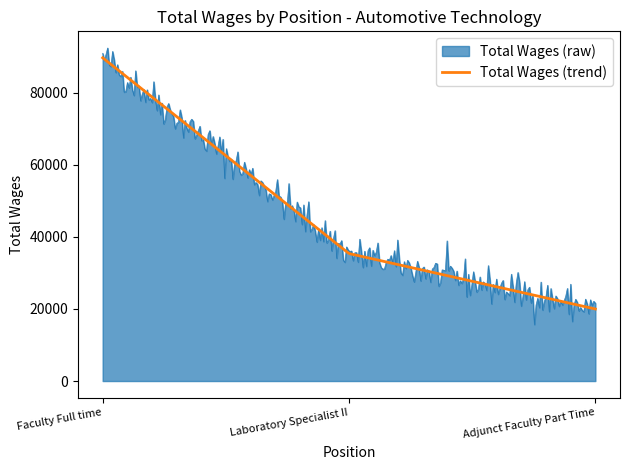

Which series has the largest range (max minus min)?

Total Wages (raw)